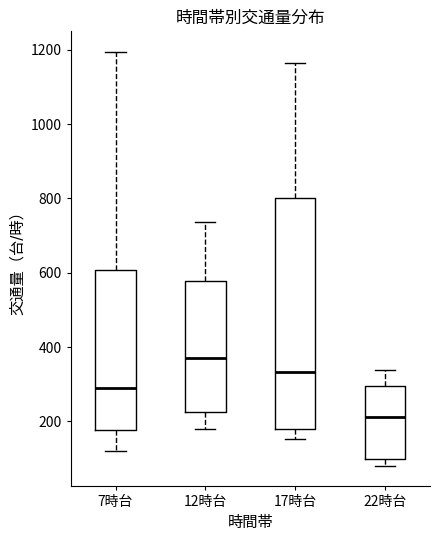

Reading left to right, transcribe this box plot: for each box, give where its median line is, the range the box spans, and where its two whiskers end, as read against the y-axis. The values are not printed on the chart, so give them approximately, as read against the axis.

7時台: median 280, box 180 to 600, whiskers 120 to 1200
12時台: median 380, box 220 to 580, whiskers 180 to 740
17時台: median 340, box 180 to 800, whiskers 160 to 1160
22時台: median 220, box 100 to 300, whiskers 80 to 340